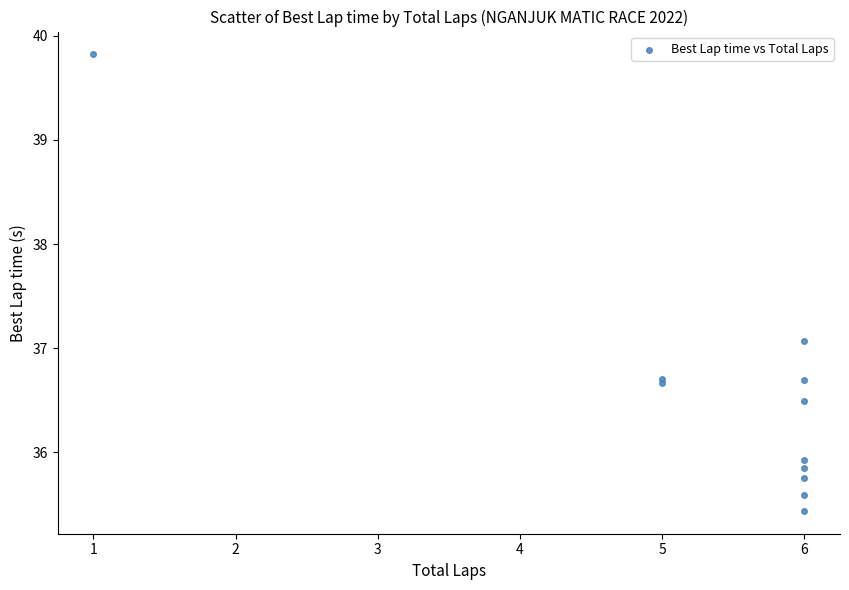

What Y value in the scatter plot is closest to 37?

37.1